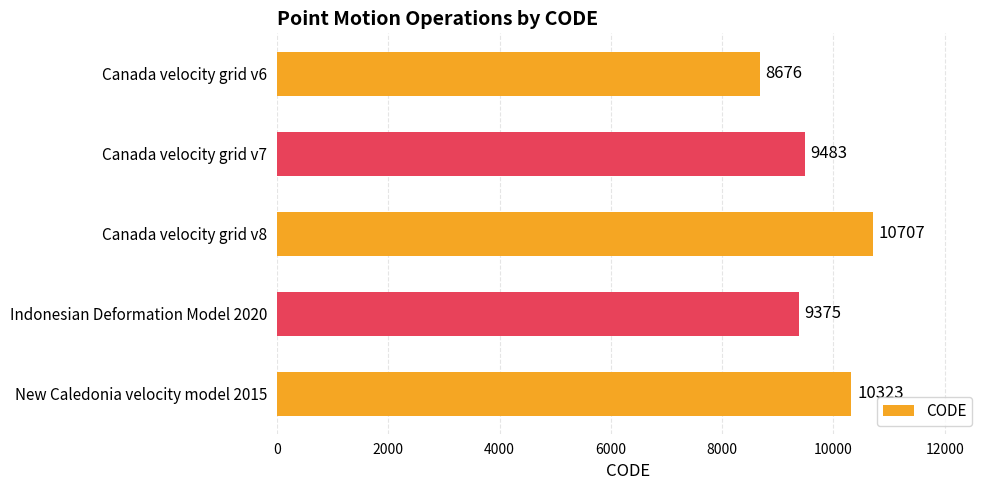

What is the change in value from Canada velocity grid v8 to New Caledonia velocity model 2015?

-384